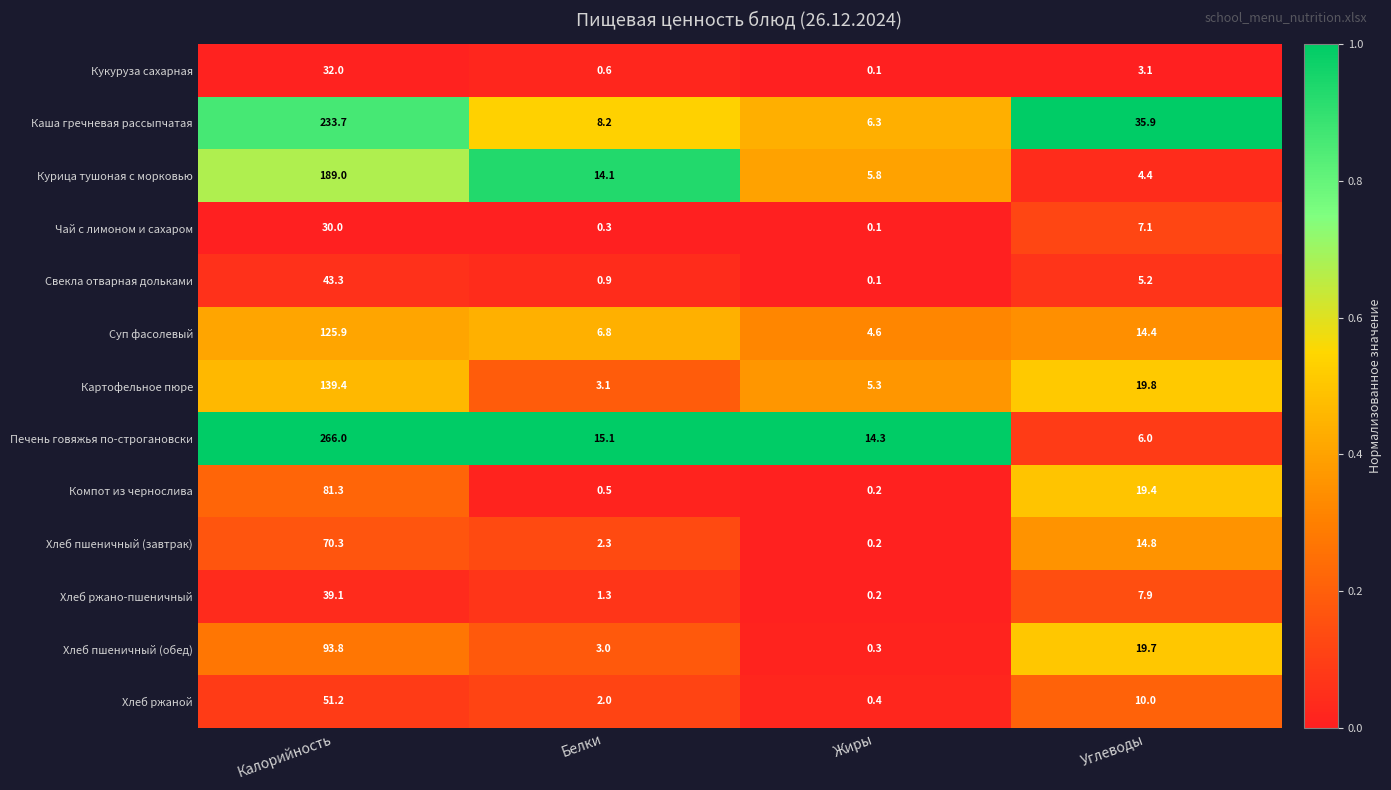

What is the total value across all series at Углеводы?

167.7